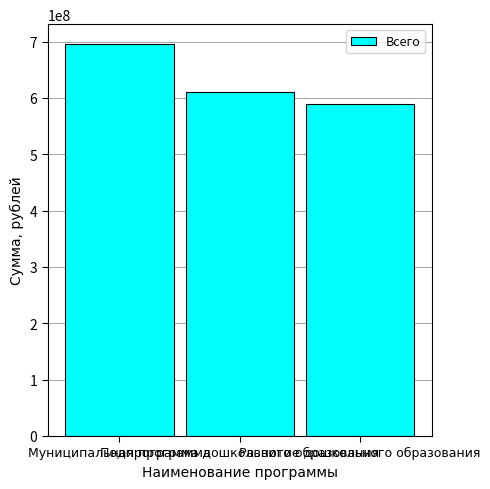

Is it true that the value at Развитие дошкольного образования is 967230910.7?

False